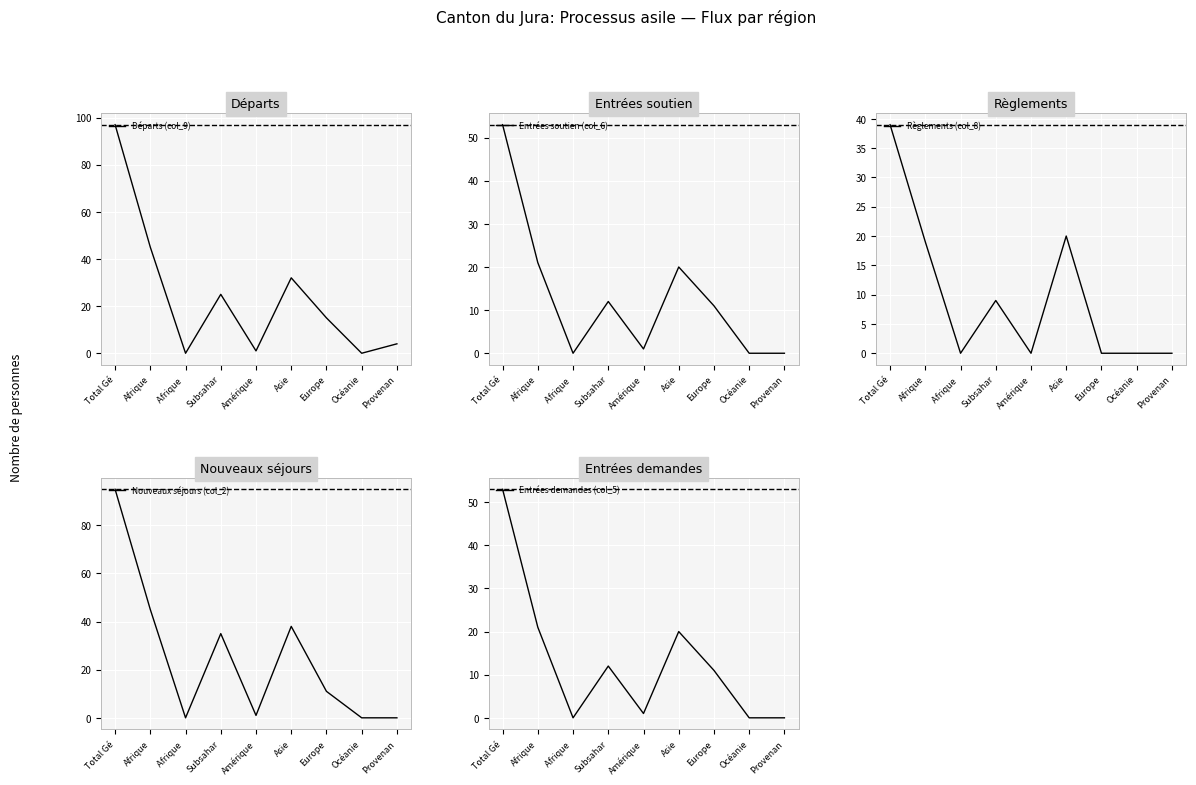

How many interior local valleys does the Règlements (col_8) series have?

2